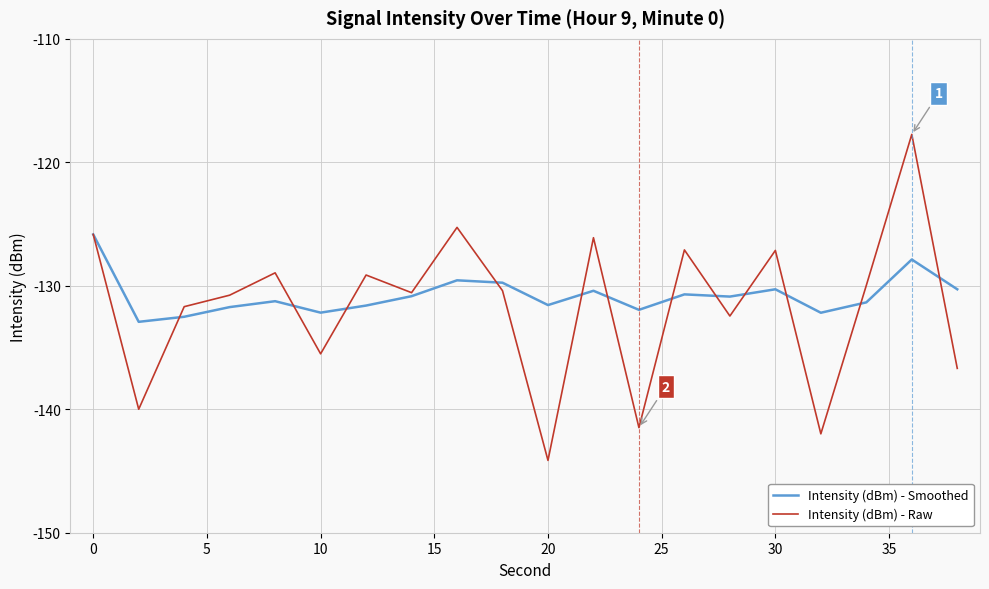

What is the minimum value for Intensity (dBm) - Raw?

-144.1